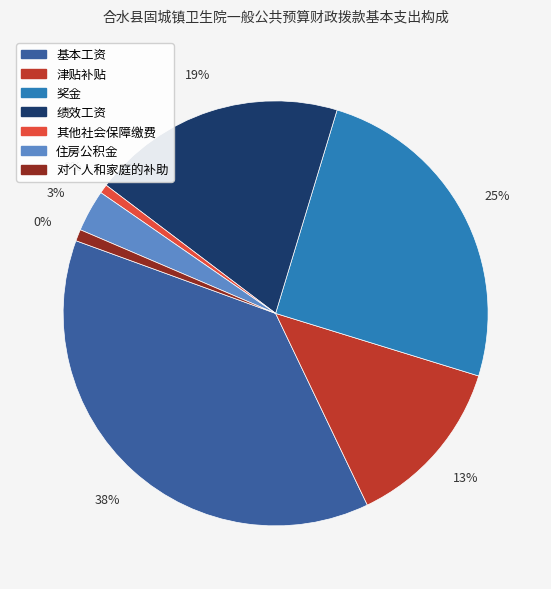

Combined, do 津贴补贴 and 其他社会保障缴费 account for over 50%?

No